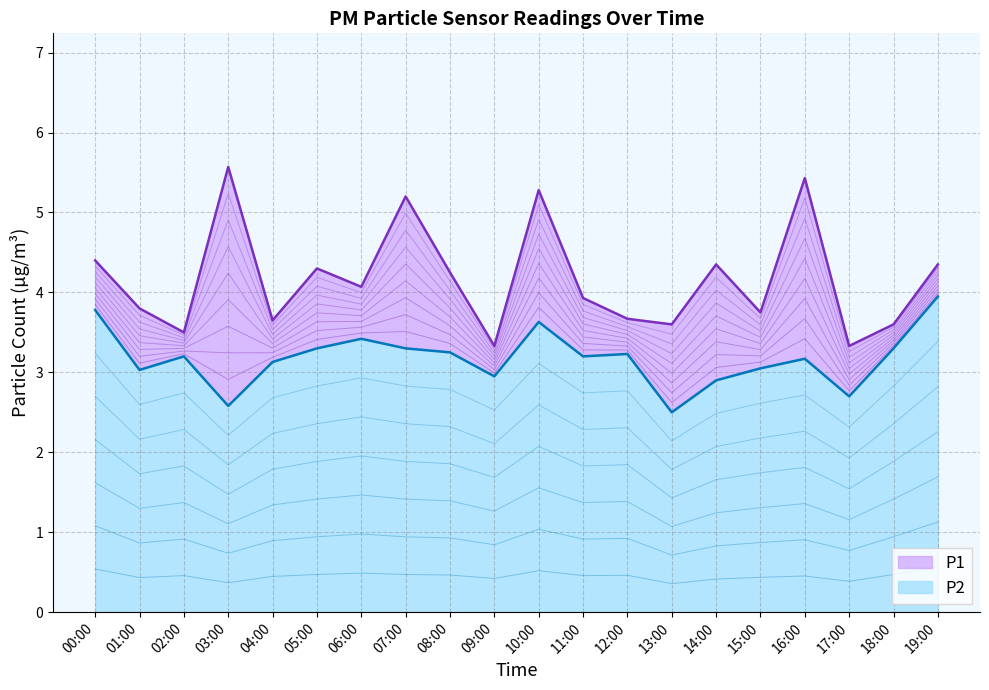

What is the lowest value of the P2 series?

2.5